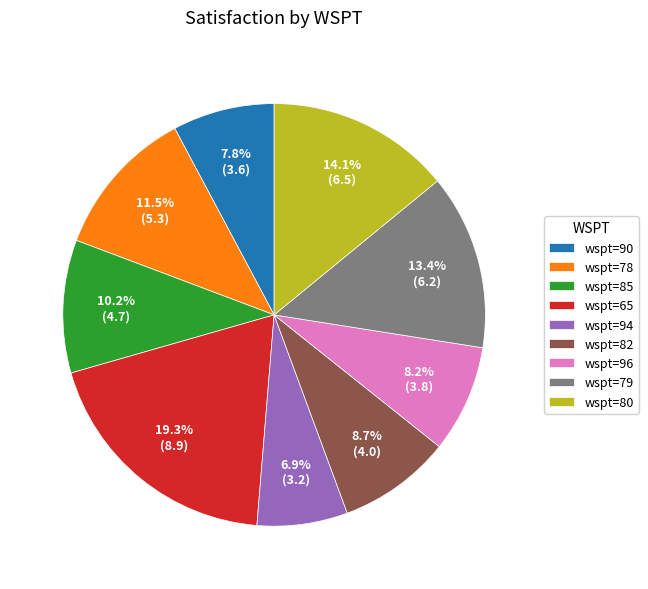

Which category has the biggest portion of the pie?

wspt=65